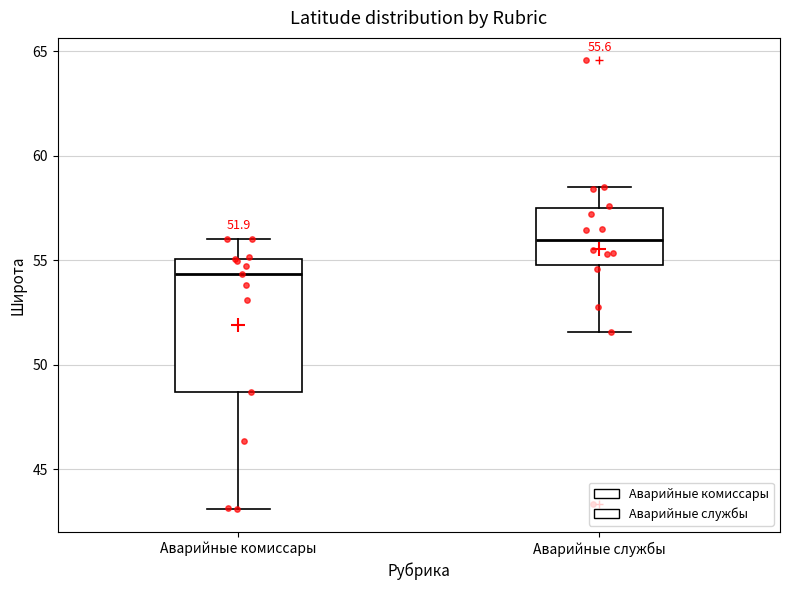

Which box's median line is the lowest?

Аварийные комиссары